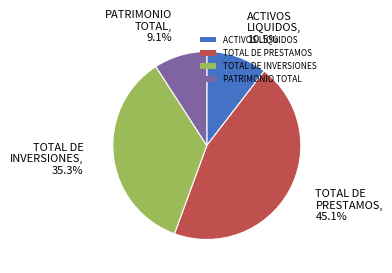

What is the ratio of the value at TOTAL DE INVERSIONES to the value at ACTIVOS LIQUIDOS?

3.4